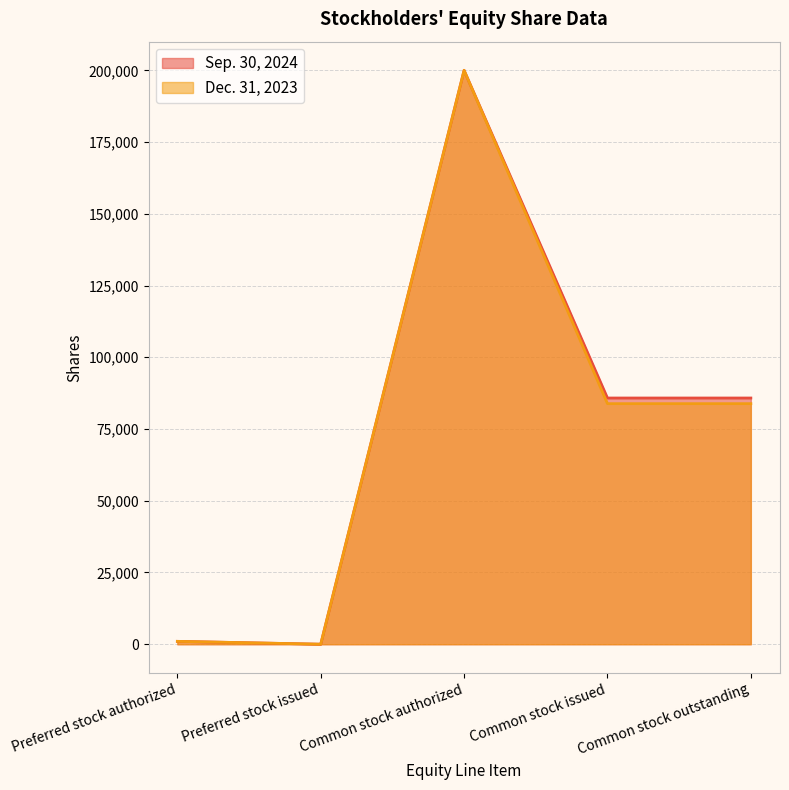

True or false: Dec. 31, 2023 and Sep. 30, 2024 intersect in this chart.

False